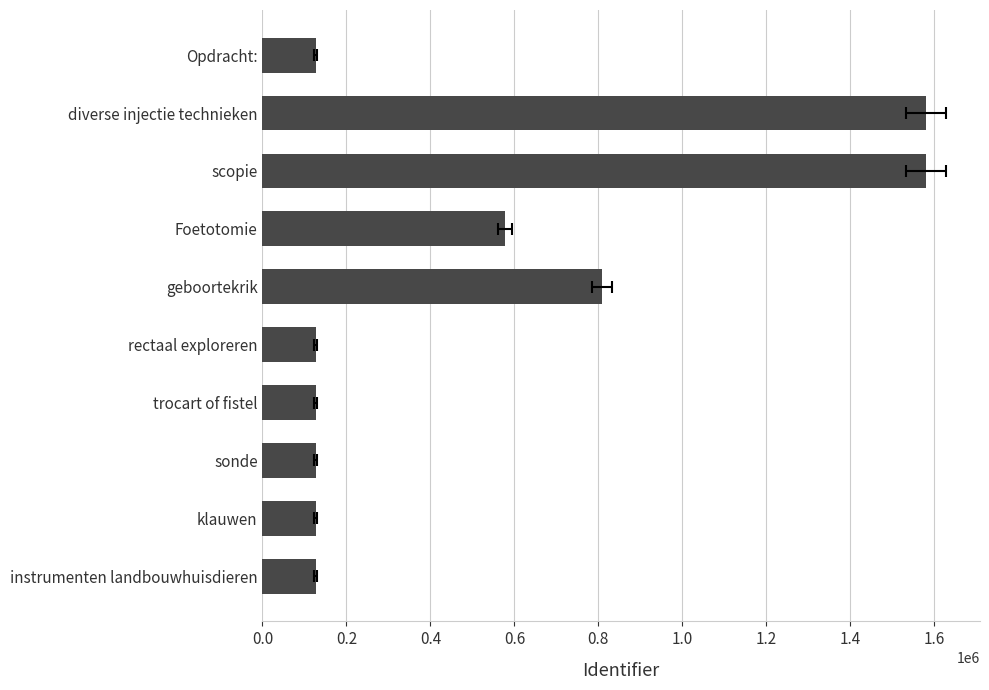

What is the difference between the maximum and minimum values?

1453200